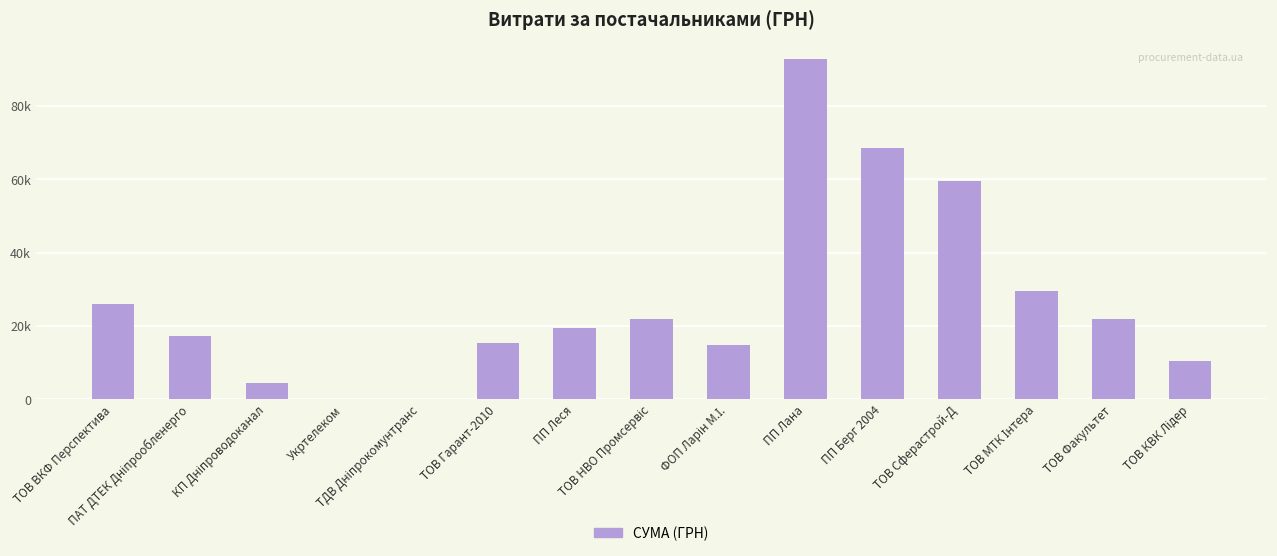

Rank the categories by value from lowest to highest.

Укртелеком, ТДВ Дніпрокомунтранс, КП Дніпроводоканал, ТОВ КВК Лідер, ФОП Ларін М.І., ТОВ Гарант-2010, ПАТ ДТЕК Дніпрообленерго, ПП Леся, ТОВ Факультет, ТОВ НВО Промсервіс, ТОВ ВКФ Перспектива, ТОВ МТК Інтера, ТОВ Сферастрой-Д, ПП Берг 2004, ПП Лана